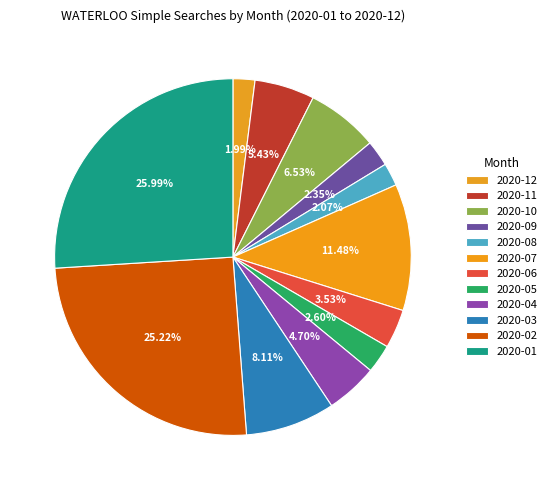

To the nearest percent, what portion does 2020-11 represent?

5%